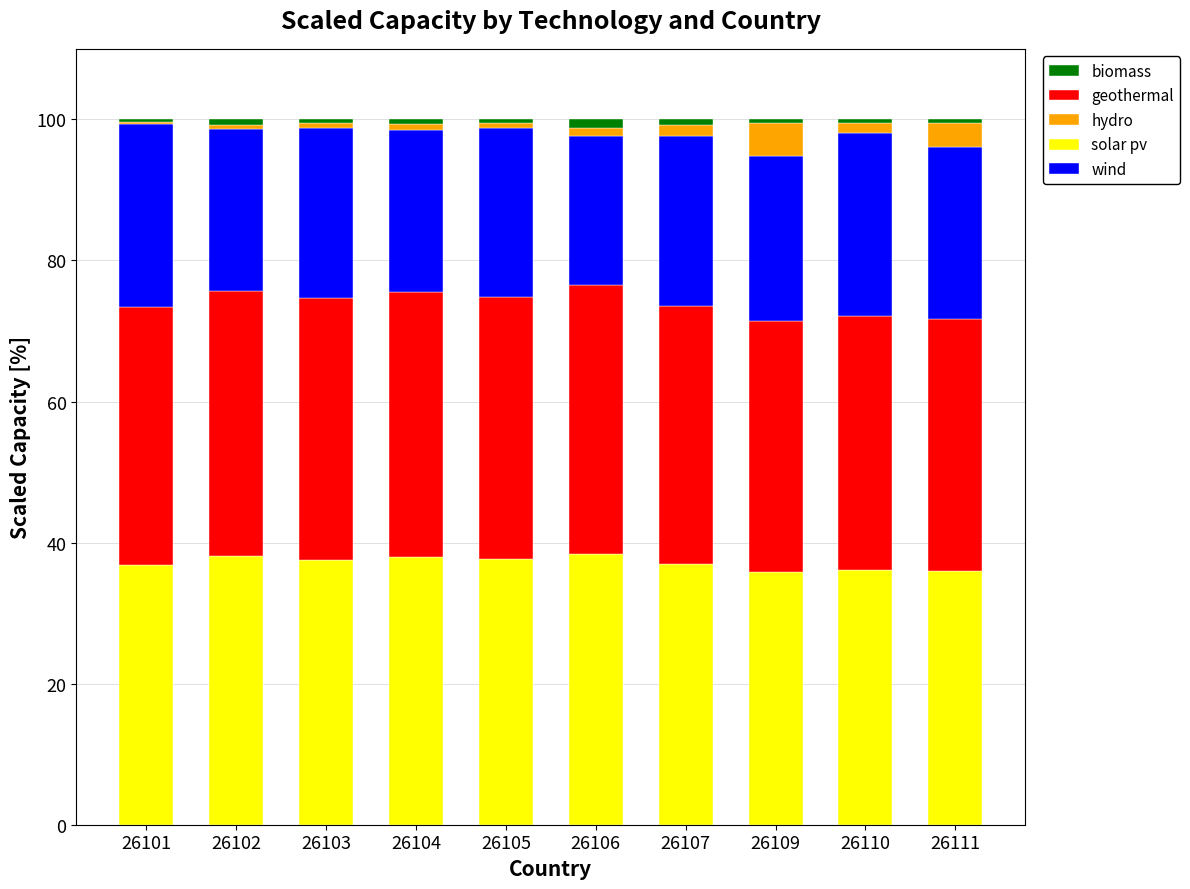

How many data points does each series have?

10